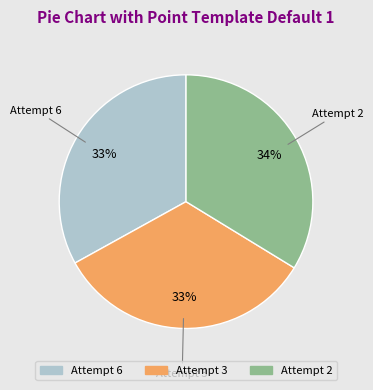

Between Attempt 2 and Attempt 6, which is larger?

Attempt 2